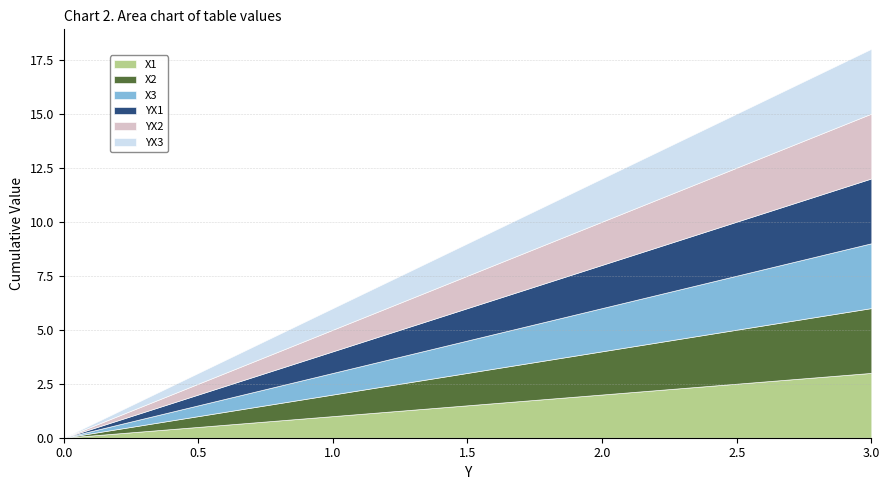

The value of YX1 at 1 is 2. True or false?

False